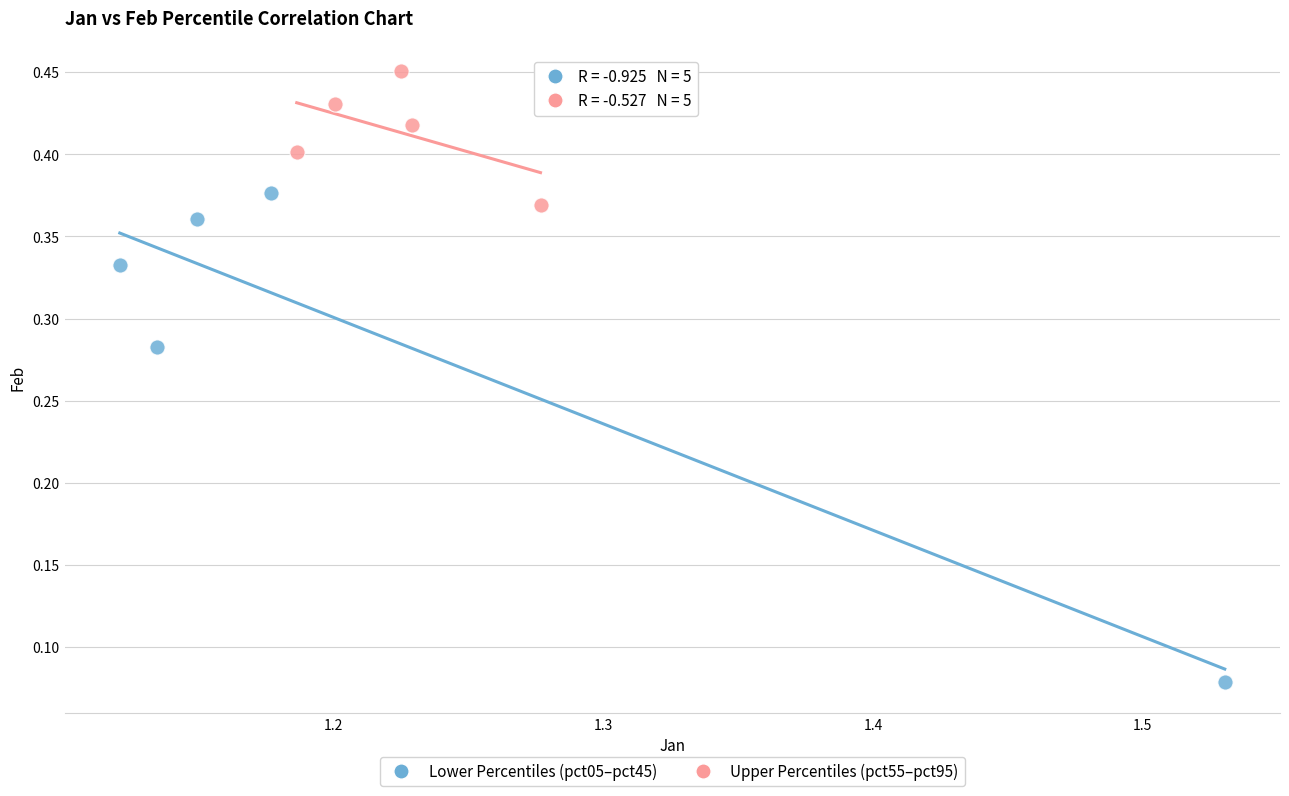

Which series has the widest spread of Y values?

Lower Percentiles (pct05–pct45)